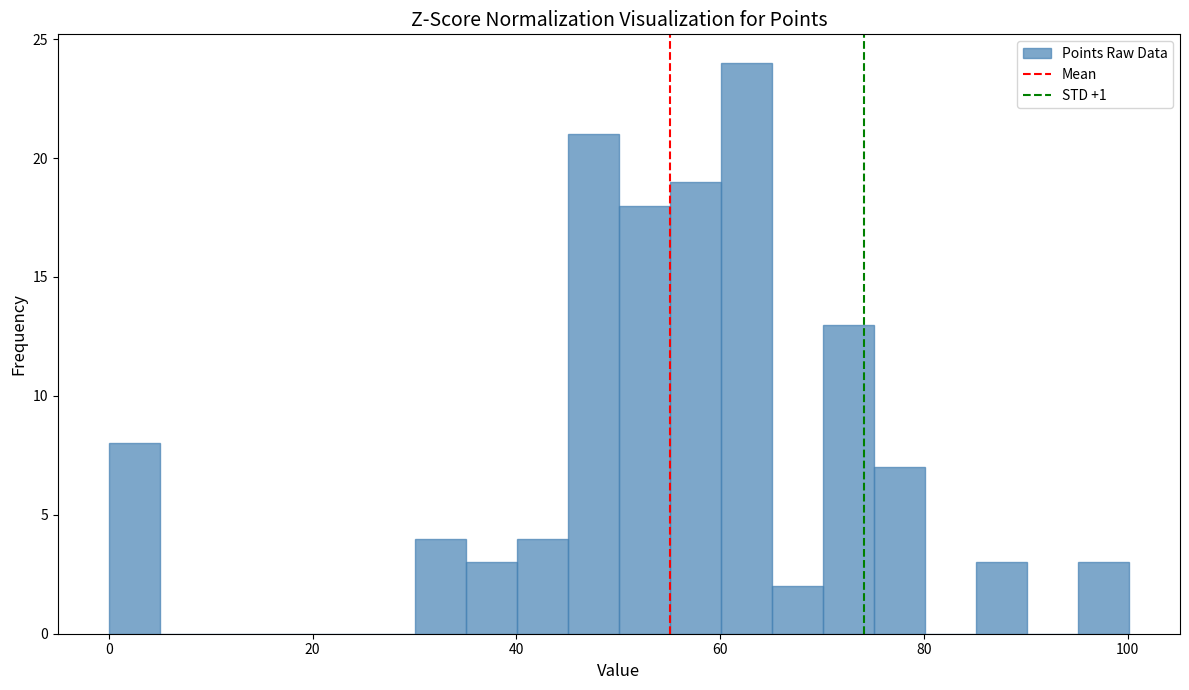

Read against the x-axis, roughly where is the centre of the tallest bar?

62